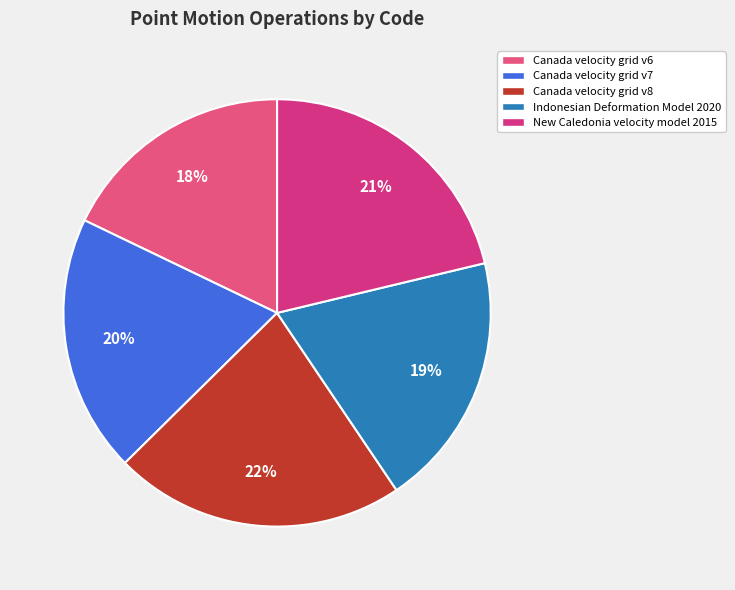

What is the smallest slice in the pie chart?

Canada velocity grid v6